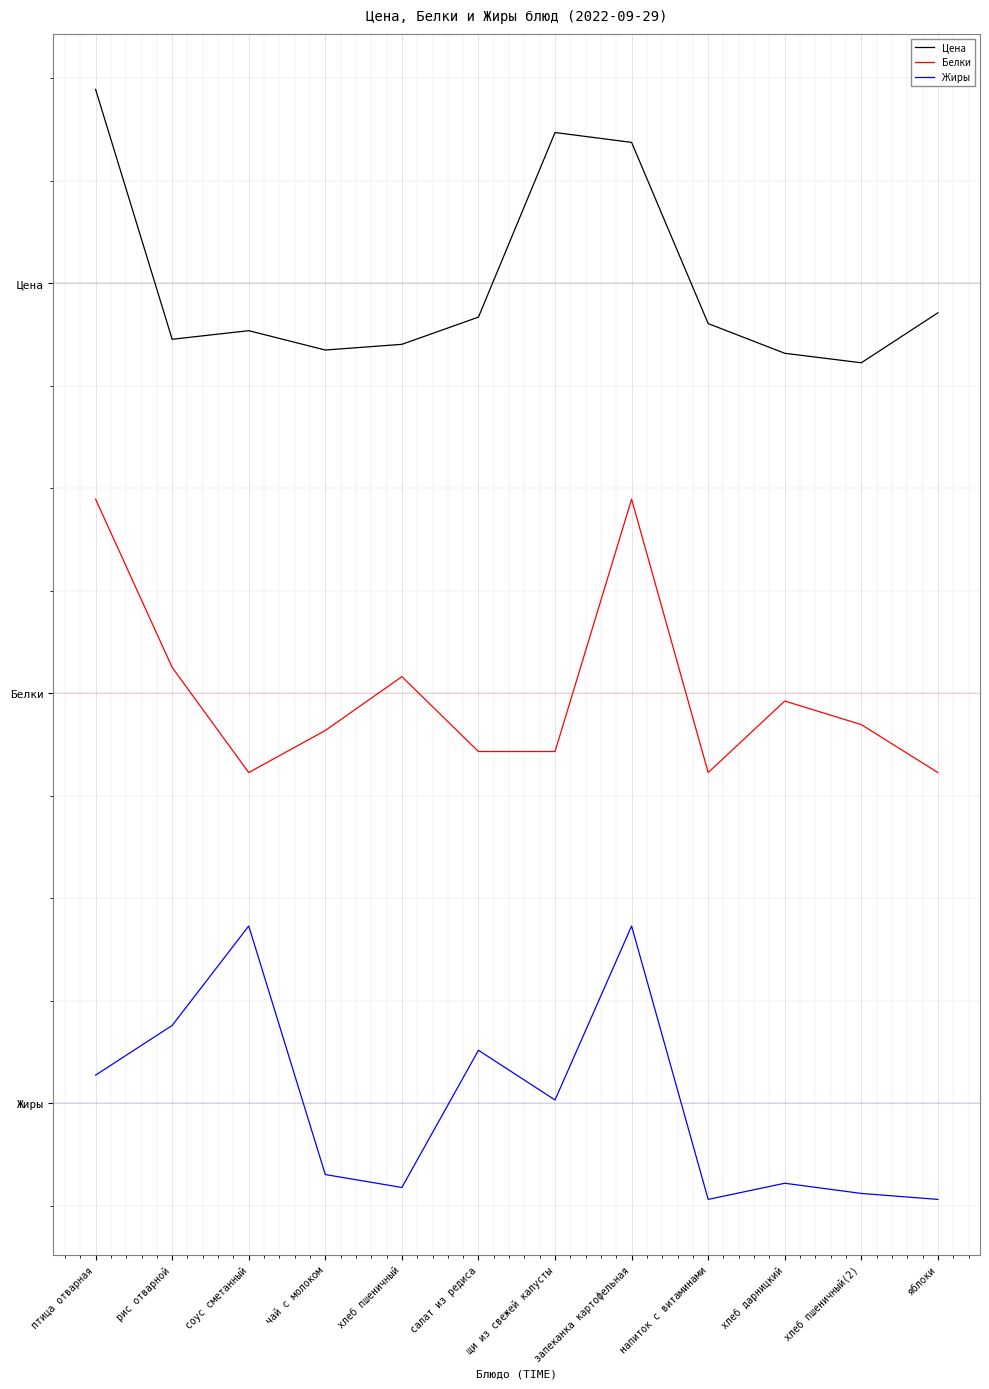

Does the chart have visible grid lines?

Yes